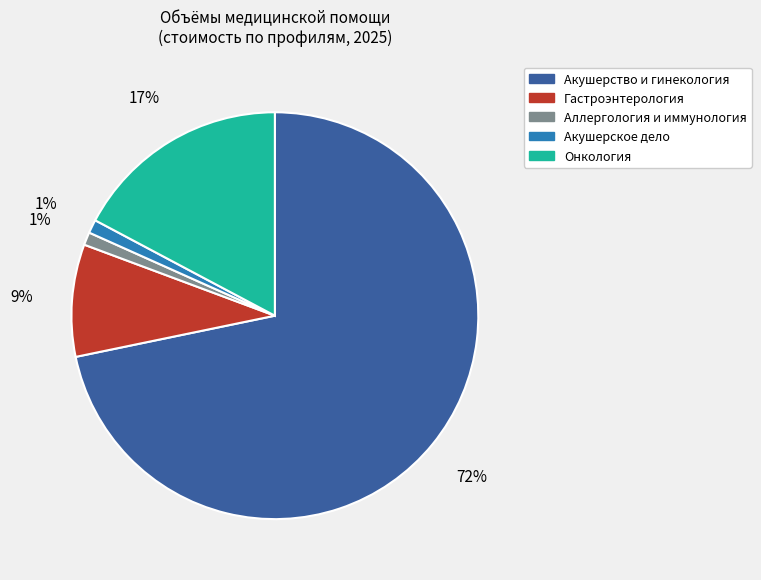

Is there any slice that represents more than half of the pie?

Yes